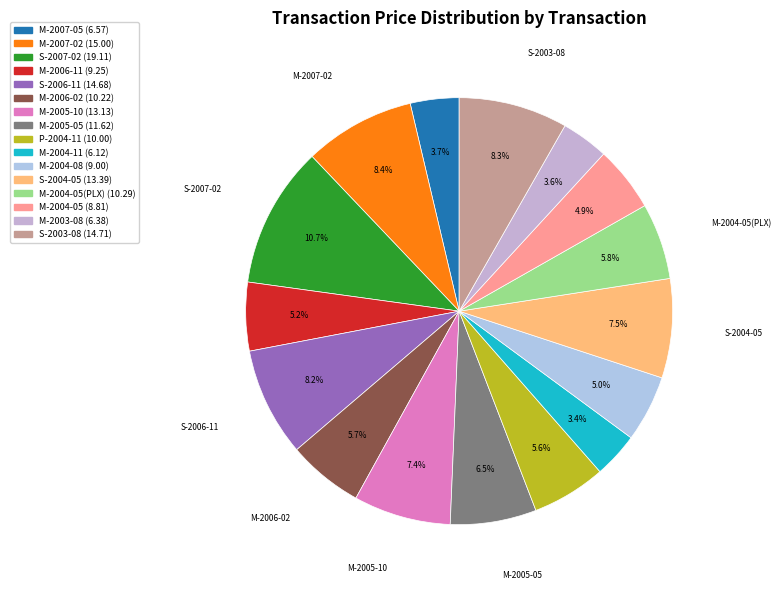

How many segments does this pie chart have?

16